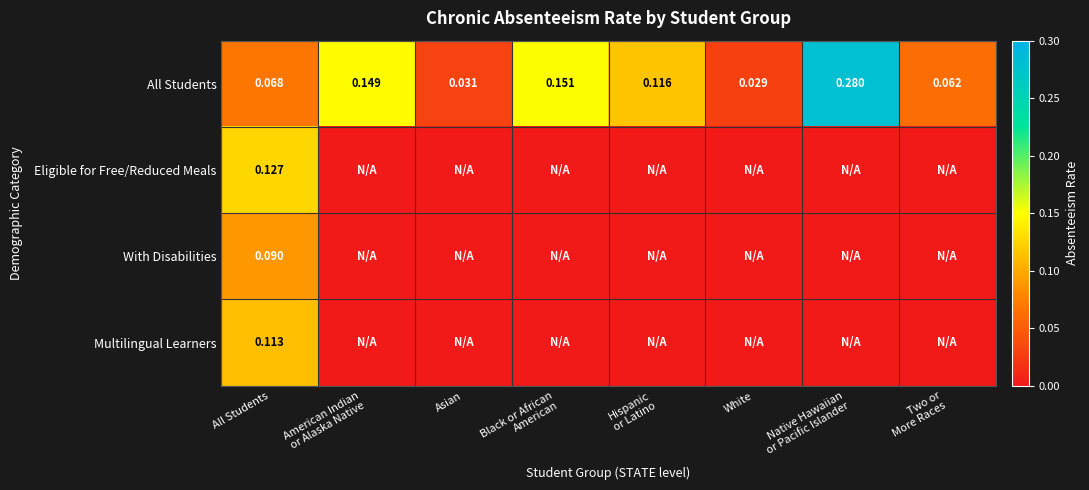

Which series has the largest range (max minus min)?

All Students